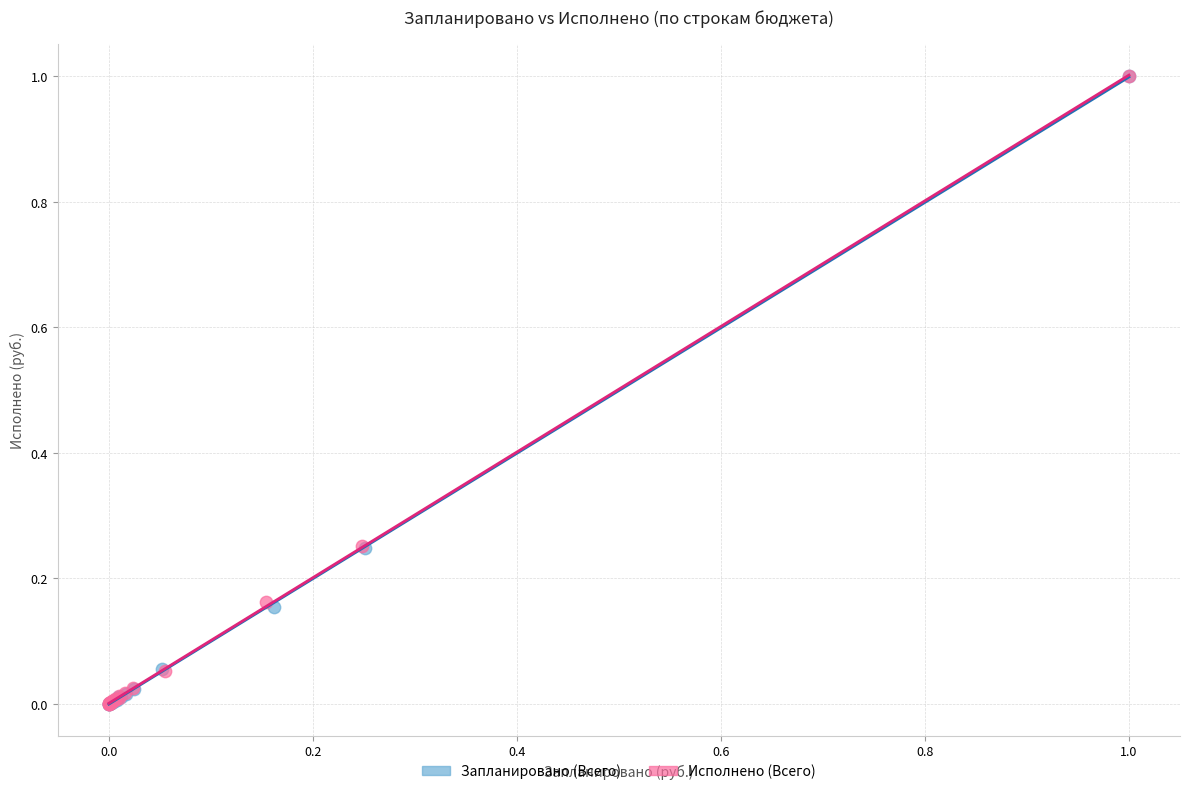

What are all the series names shown in the legend?

Запланировано (Всего), Исполнено (Всего)